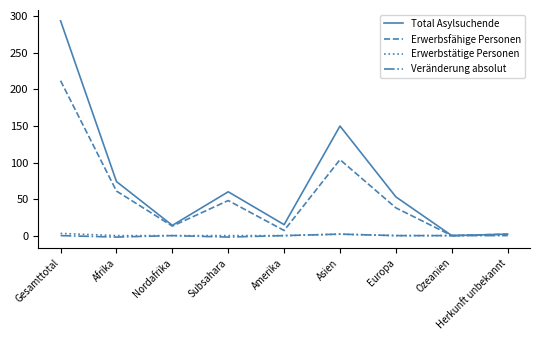

Is it true that Total Asylsuchende equals 60 at Subsahara?

True